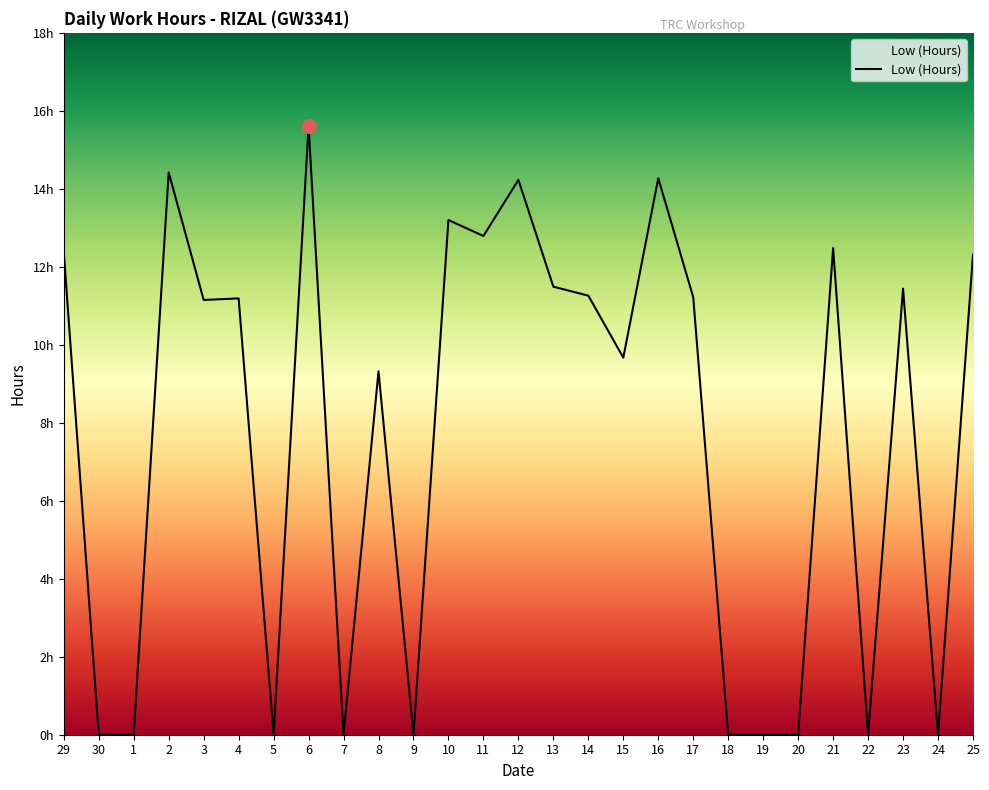

At which category does the chart reach its peak across all series?

6